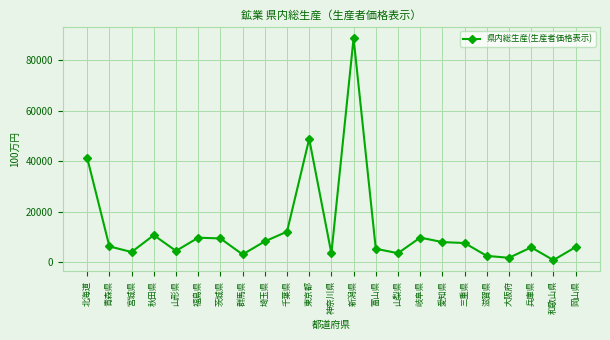

What is the minimum value shown in the chart?

874